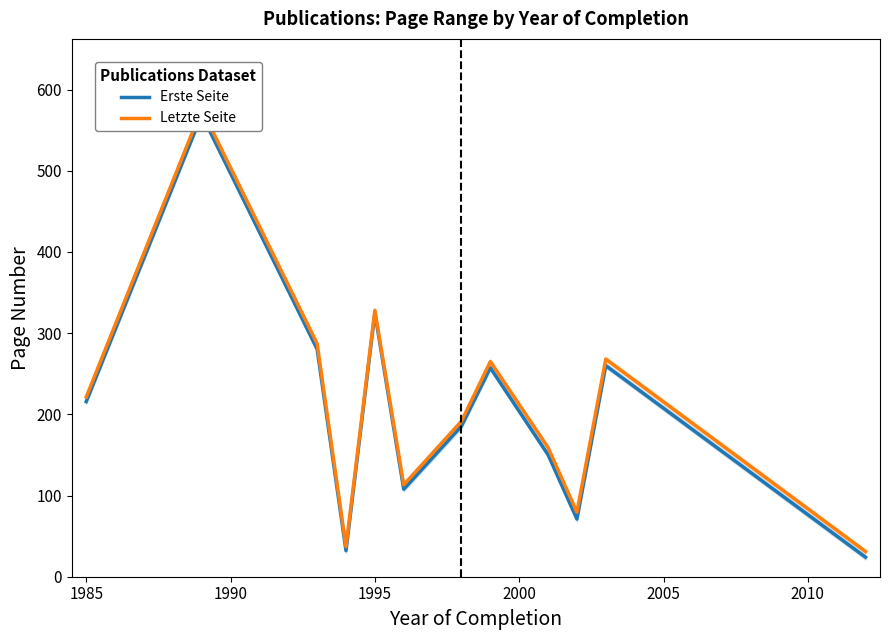

How many lines are shown in the chart?

2